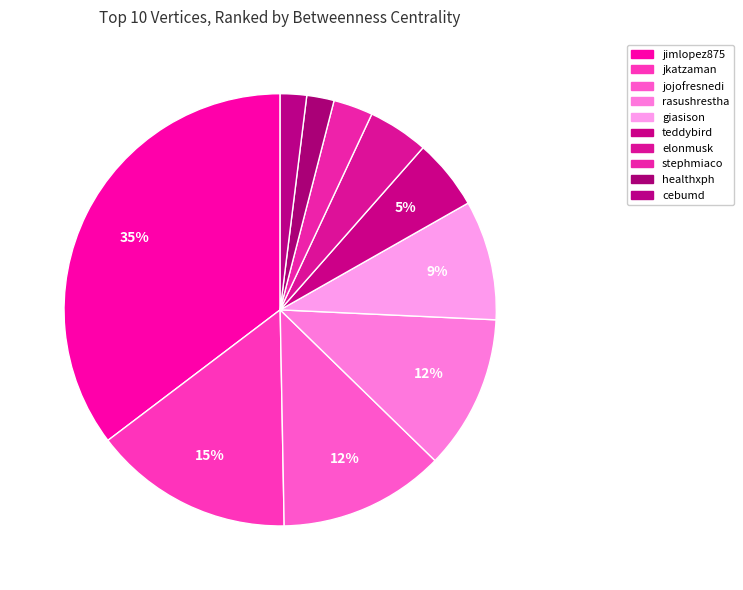

What percentage is the elonmusk slice, to the nearest percent?

5%